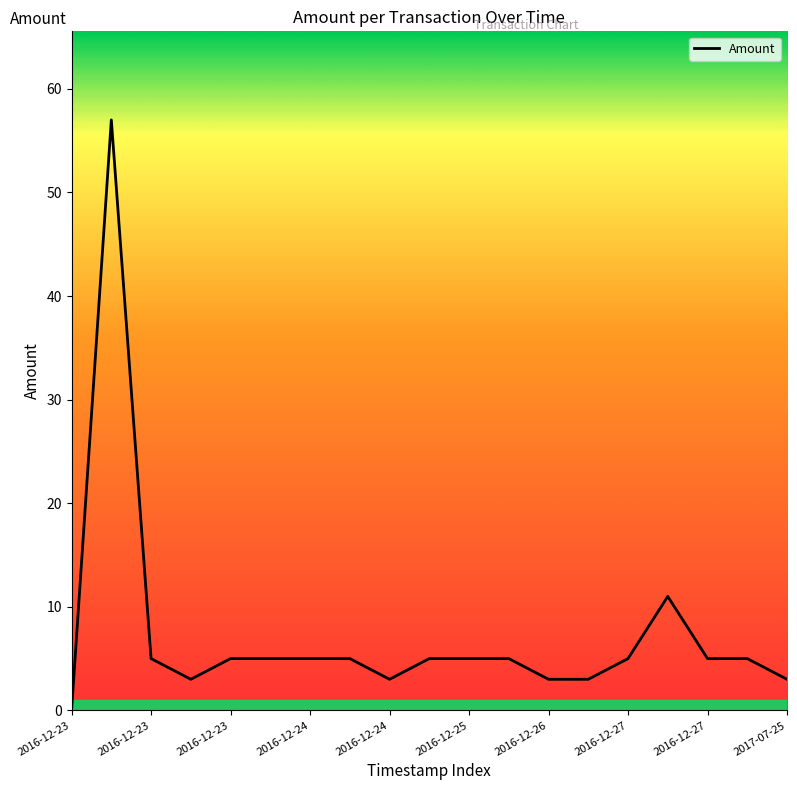

What is the greatest value displayed?

57